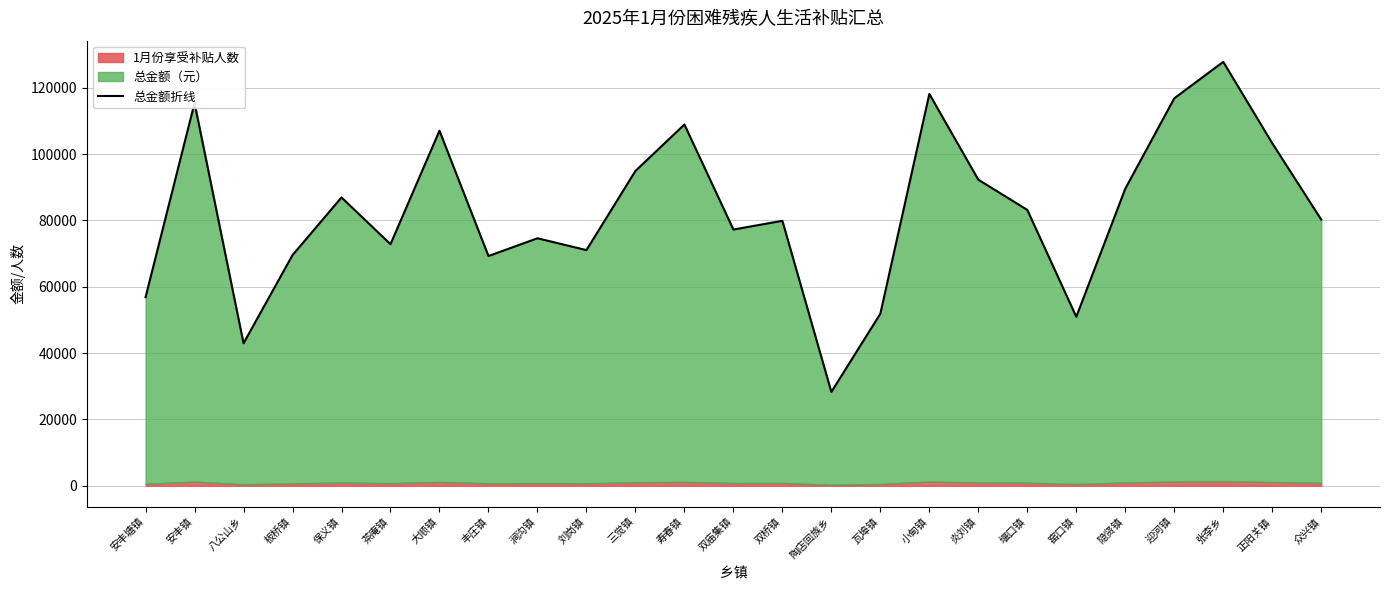

Reading left to right, list all the values displayed in this chart.

56870	115432	42958	69560	86950	72850	107066	69278	74636	71064	94940	108946	77268	79900	28294	51888	118158	92308	83190	50948	89582	116842	127840	103306	80276